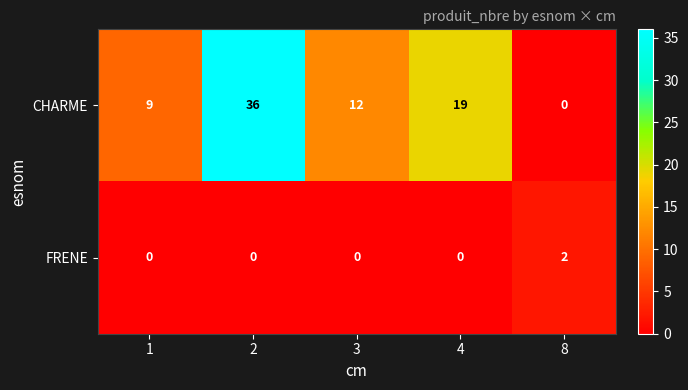

What is the maximum value shown in the chart?

36